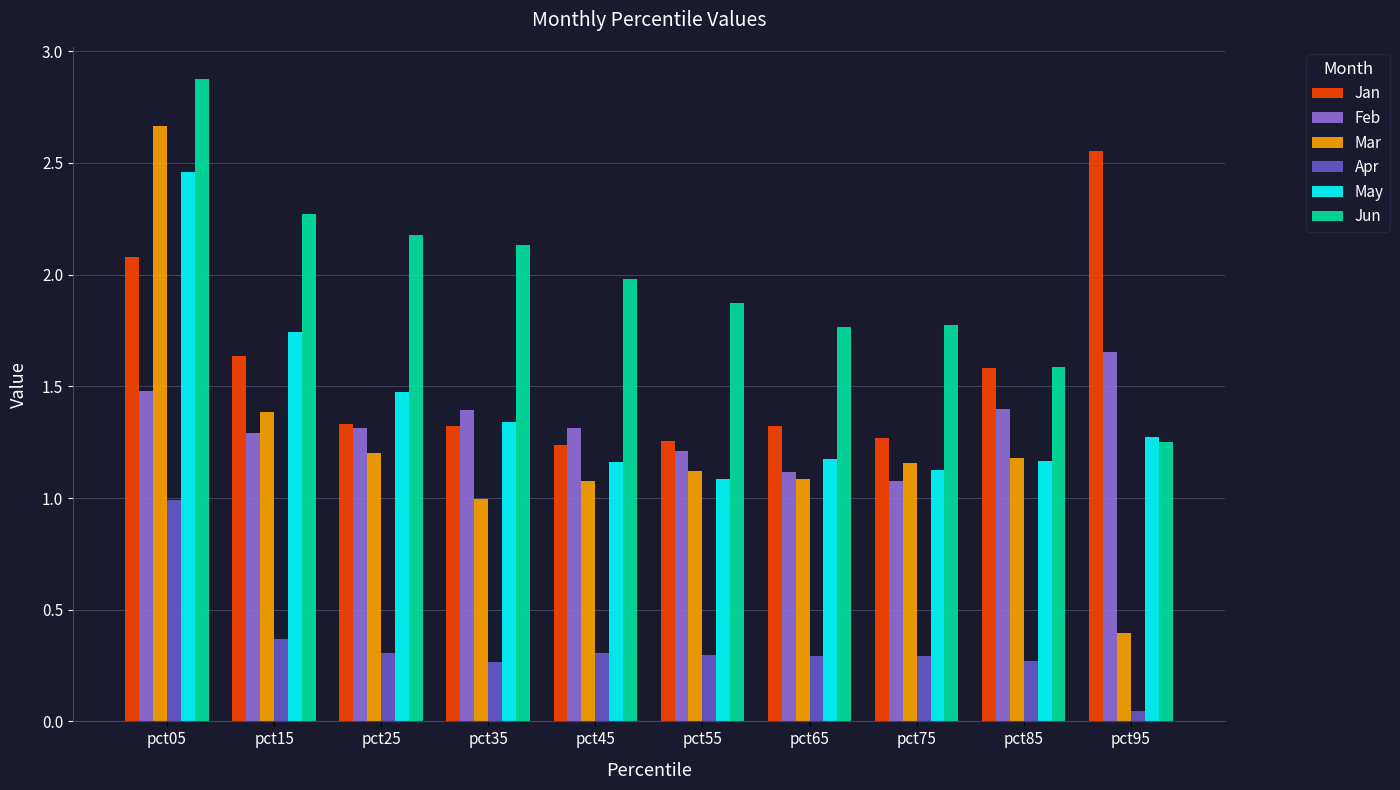

Which series has the largest range (max minus min)?

Mar